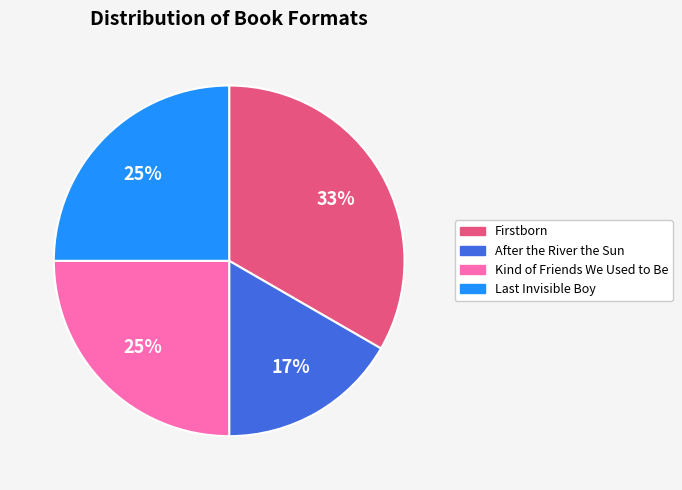

Which category has the biggest portion of the pie?

Firstborn